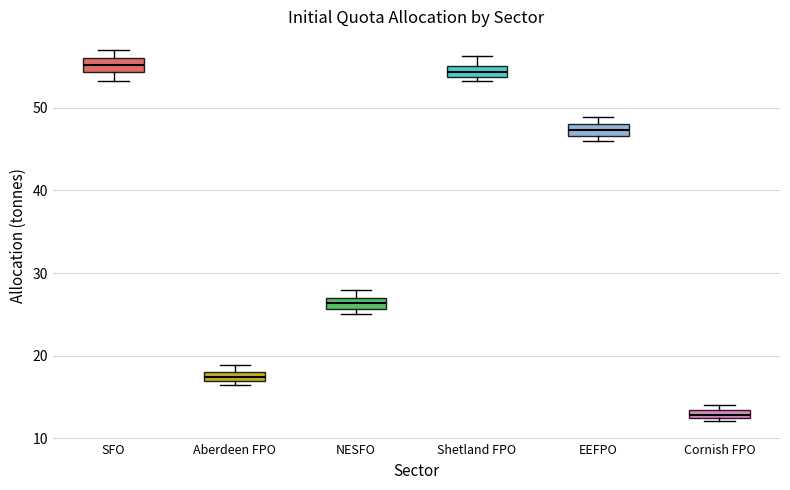

Where does the upper whisker of the box for Shetland FPO end on the y-axis? The values are not printed on the chart, so give them approximately, as read against the axis.

56